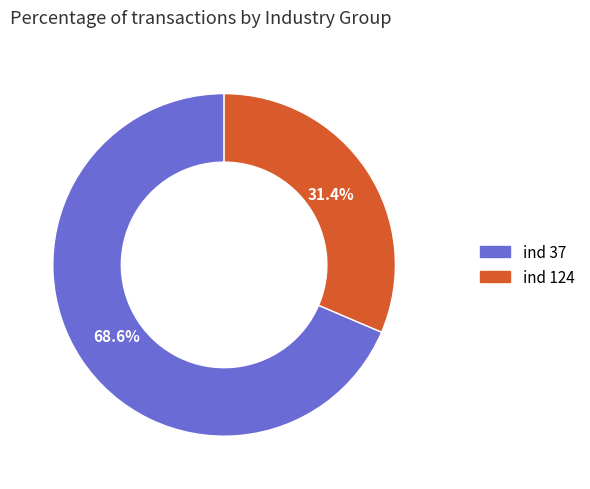

Is there a majority slice in this chart?

Yes